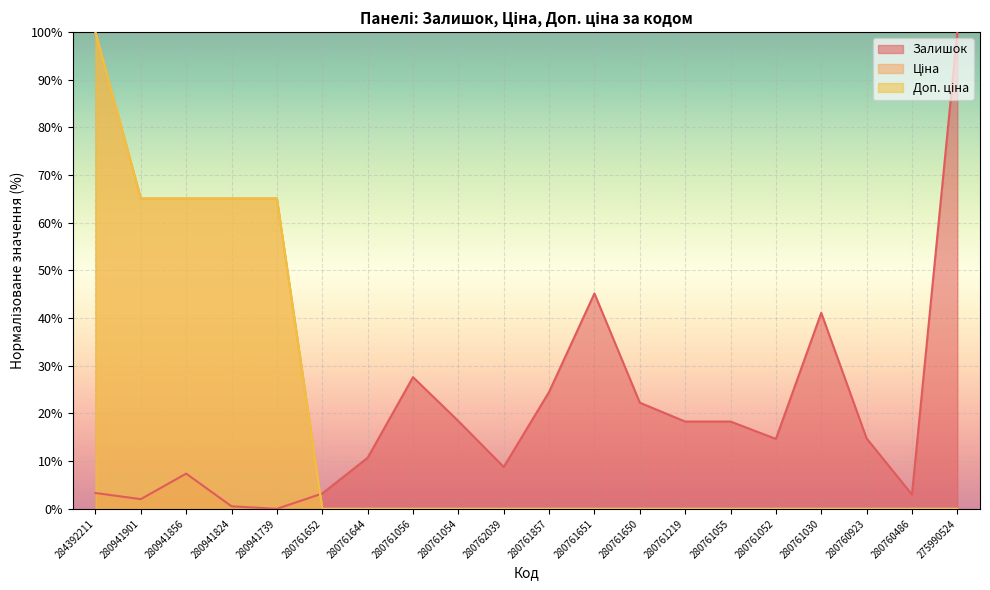

Which series has the largest range (max minus min)?

Залишок